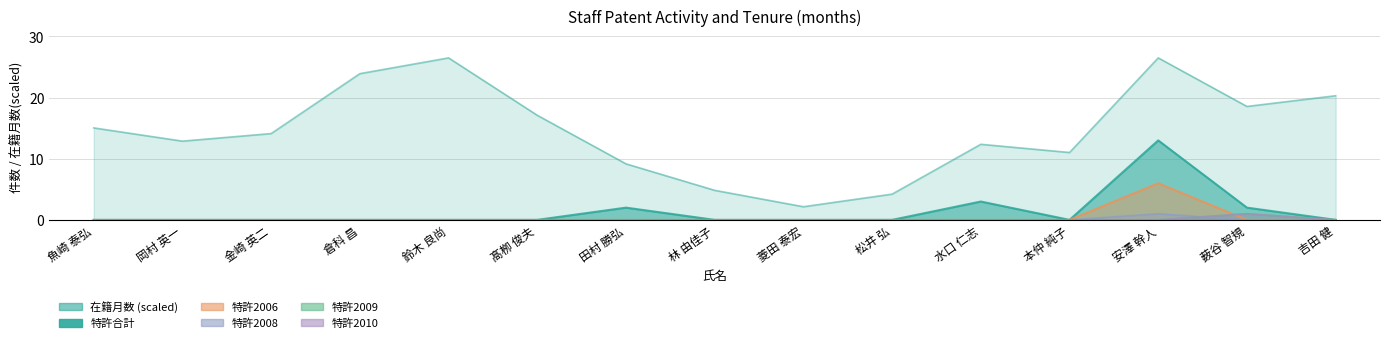

Is it true that 特許2010 equals 0.0 at 田村 勝弘?

True